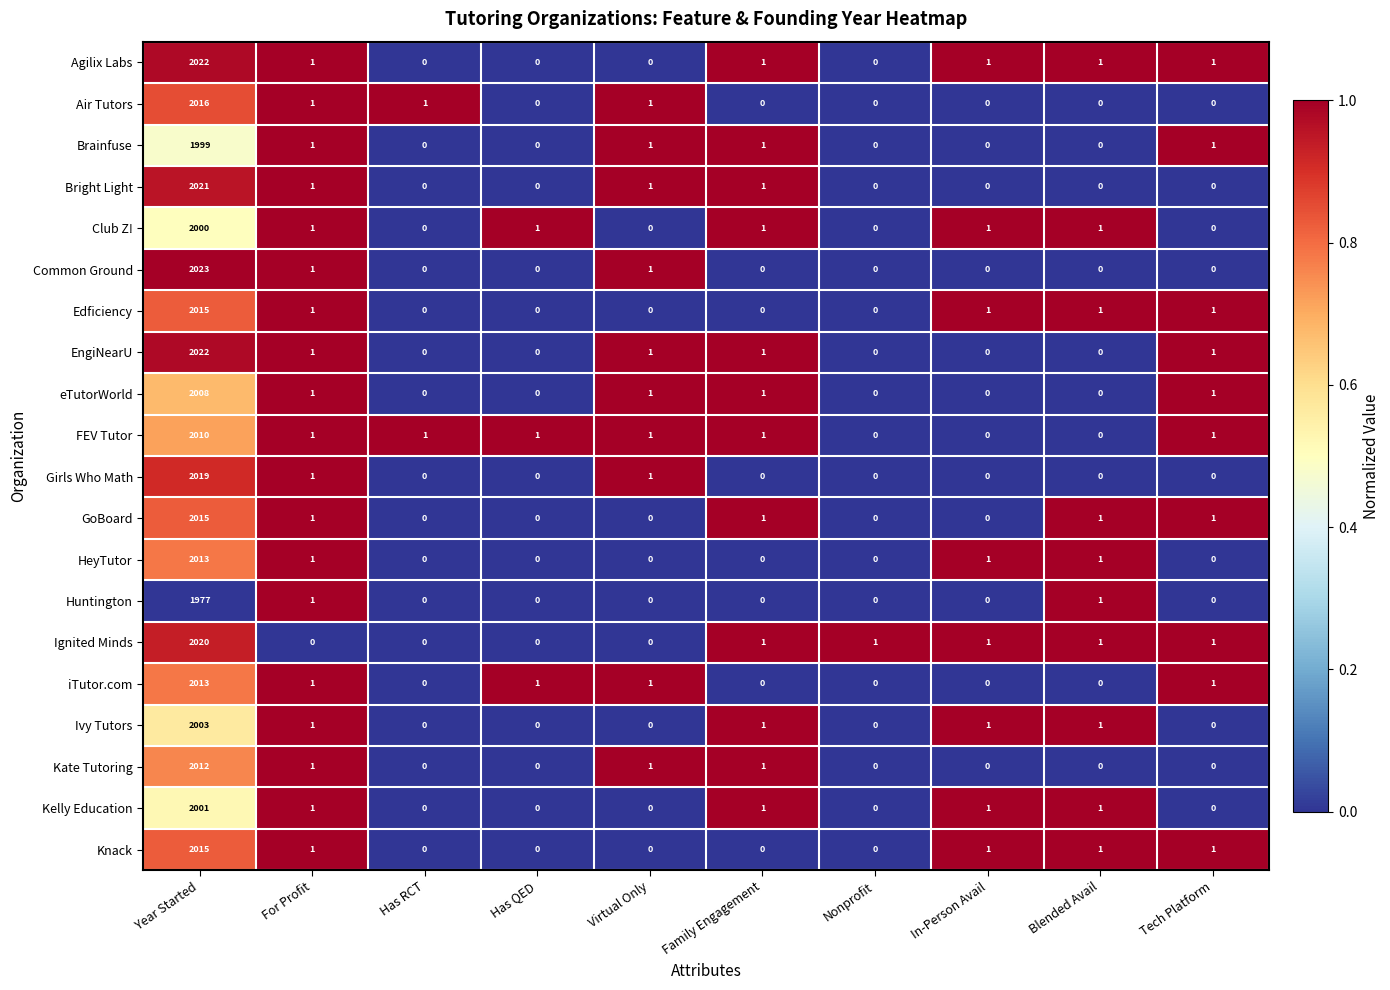

Which series has the largest total across all categories?

Agilix Labs